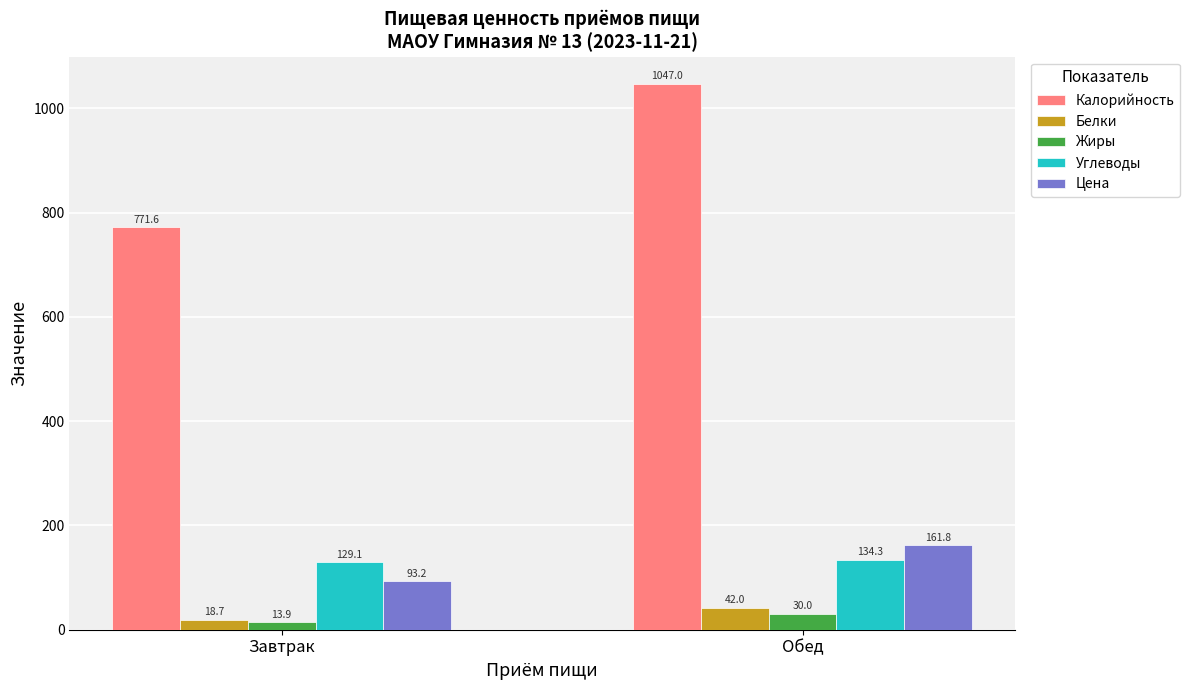

How many bars are there in each group?

5